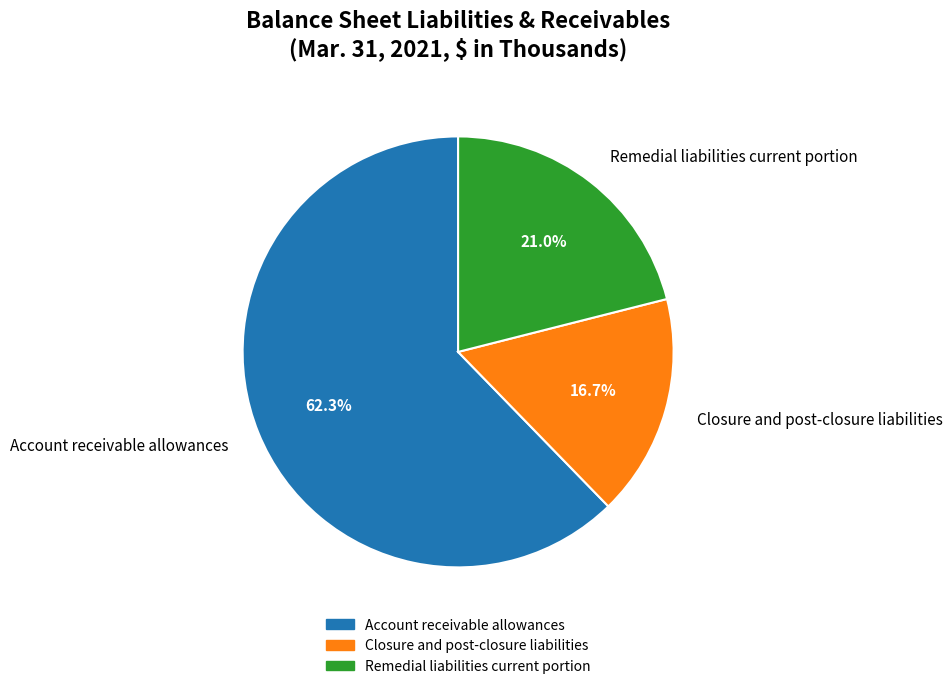

Which category has the smallest portion of the pie?

Closure and post-closure liabilities